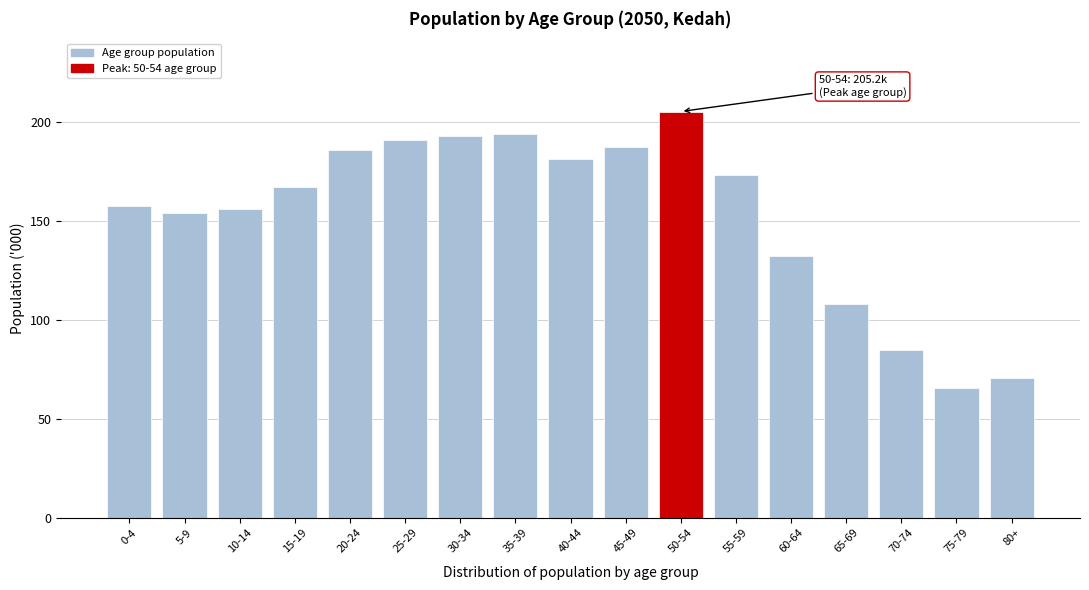

Reading left to right, transcribe all the data shown in this chart.

0-4=157.3	5-9=154.1	10-14=156.2	15-19=167.1	20-24=185.8	25-29=190.8	30-34=192.6	35-39=193.8	40-44=181.1	45-49=187.4	50-54=205.2	55-59=173.1	60-64=132.1	65-69=108.1	70-74=84.6	75-79=65.3	80+=70.8